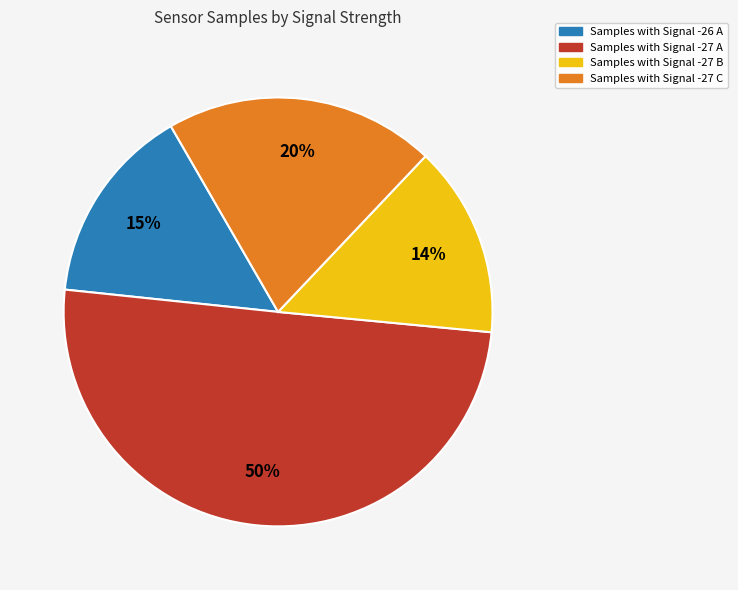

To the nearest percent, what is the average slice percentage?

25%